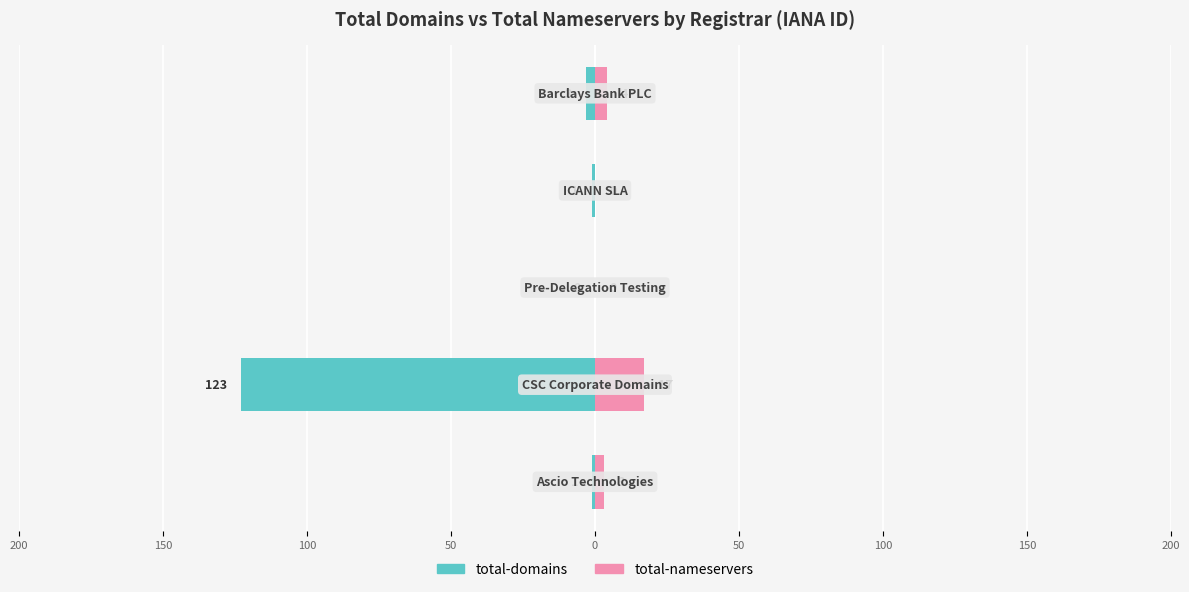

The value of total-domains at 150 is -123. True or false?

True